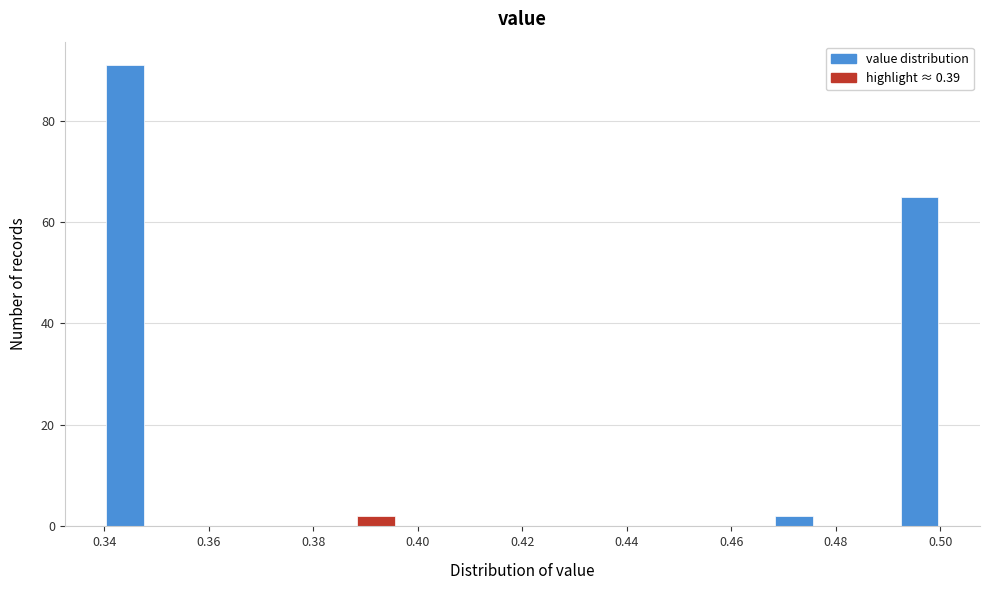

Over which range of the x-axis is the bar tallest?

0.340 to 0.348